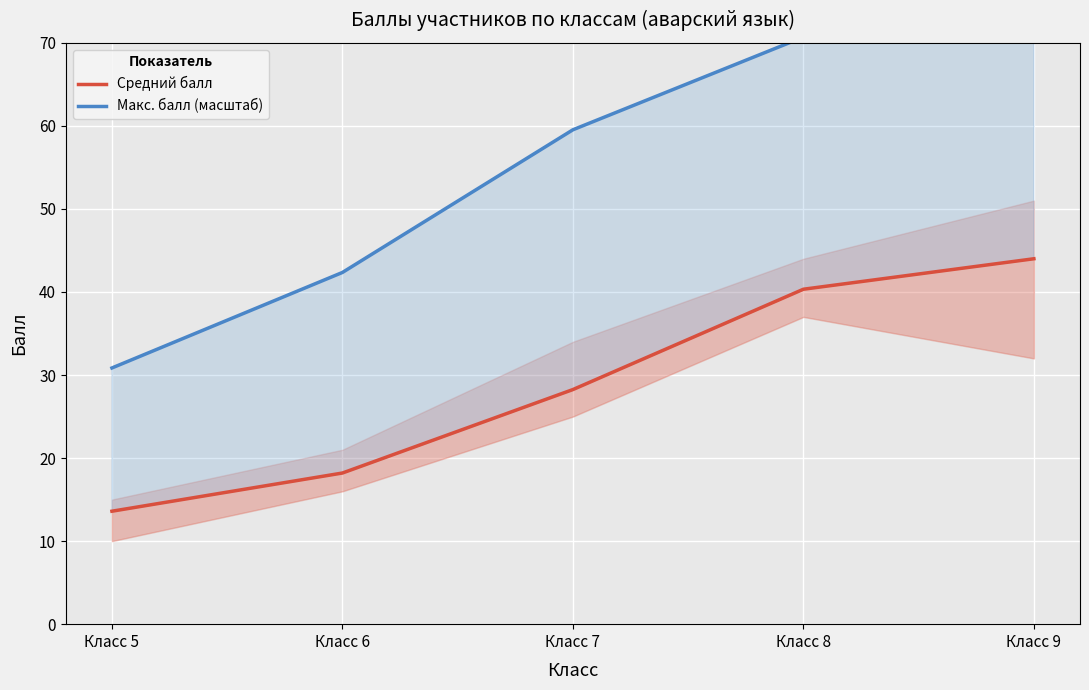

True or false: Макс. балл (масштаб) has a value of 102.7 at Класс 9.

True